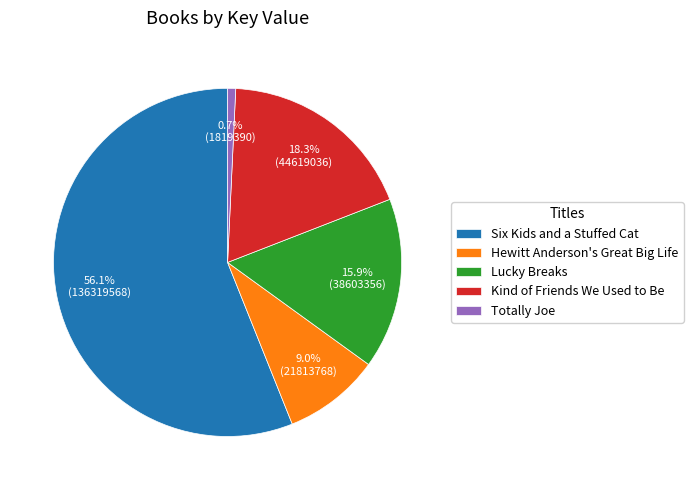

Which has a higher value, Six Kids and a Stuffed Cat or Lucky Breaks?

Six Kids and a Stuffed Cat